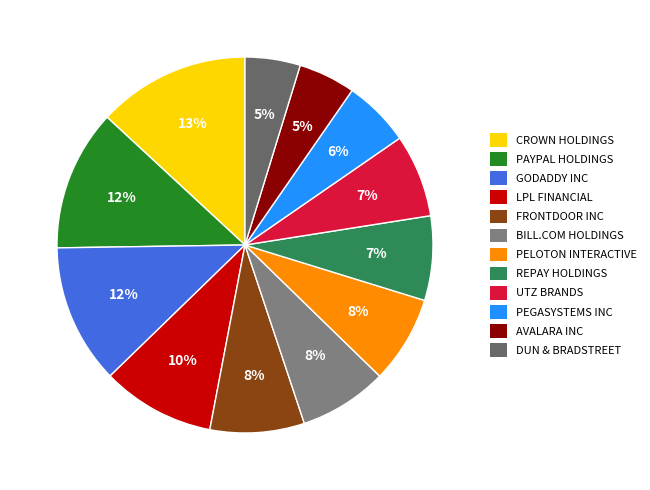

How many slices are in this pie chart?

12